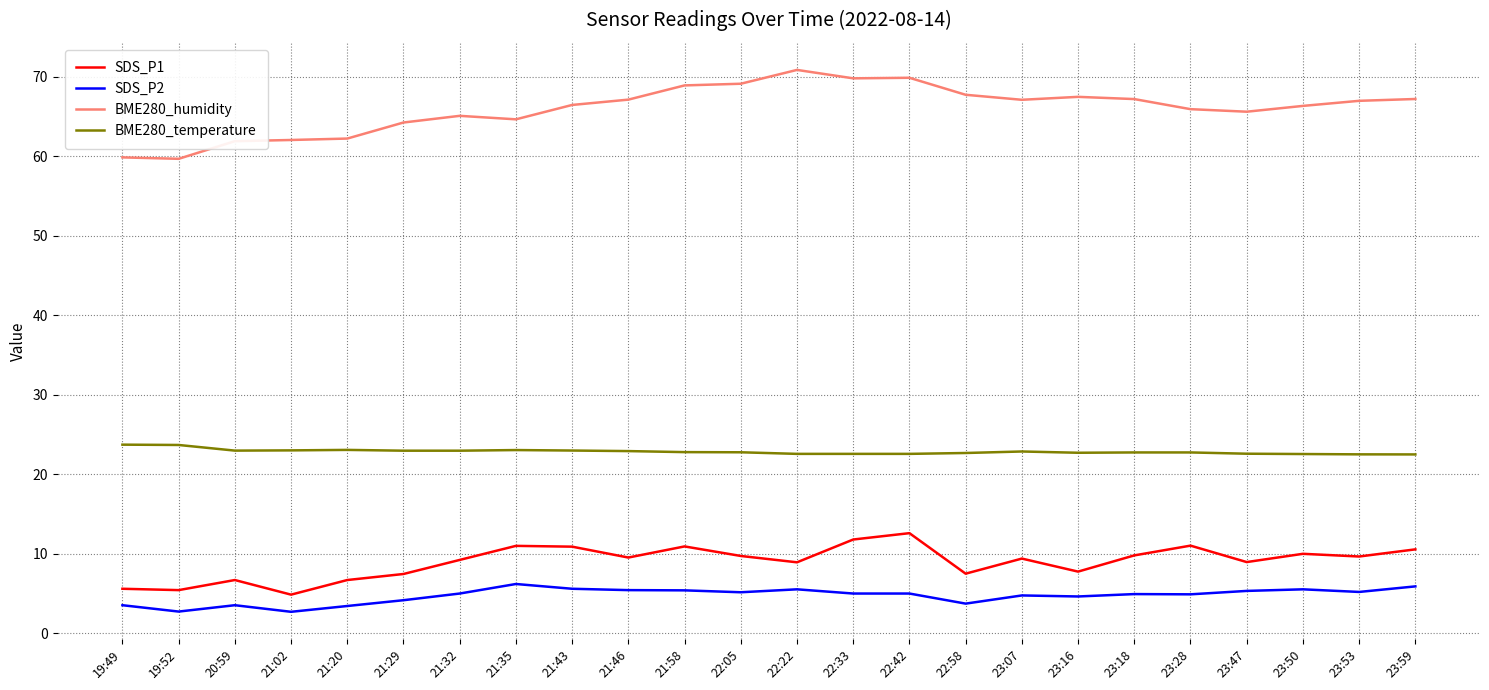

At which label does BME280_humidity first exceed 66?

21:43